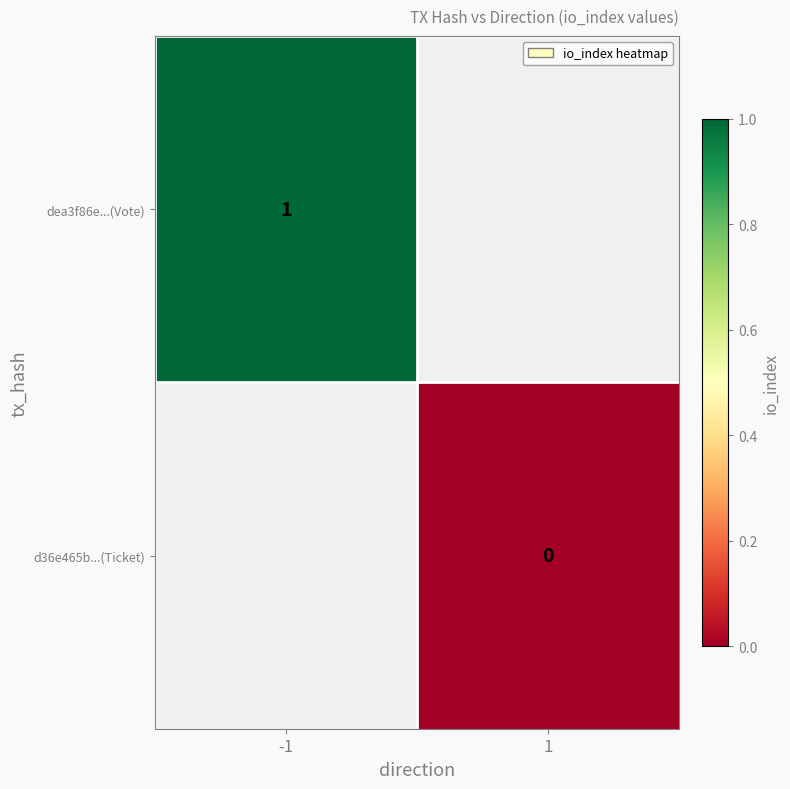

Is the value of d36e465b...(Ticket) at 1 greater than the value of dea3f86e...(Vote) at -1?

No